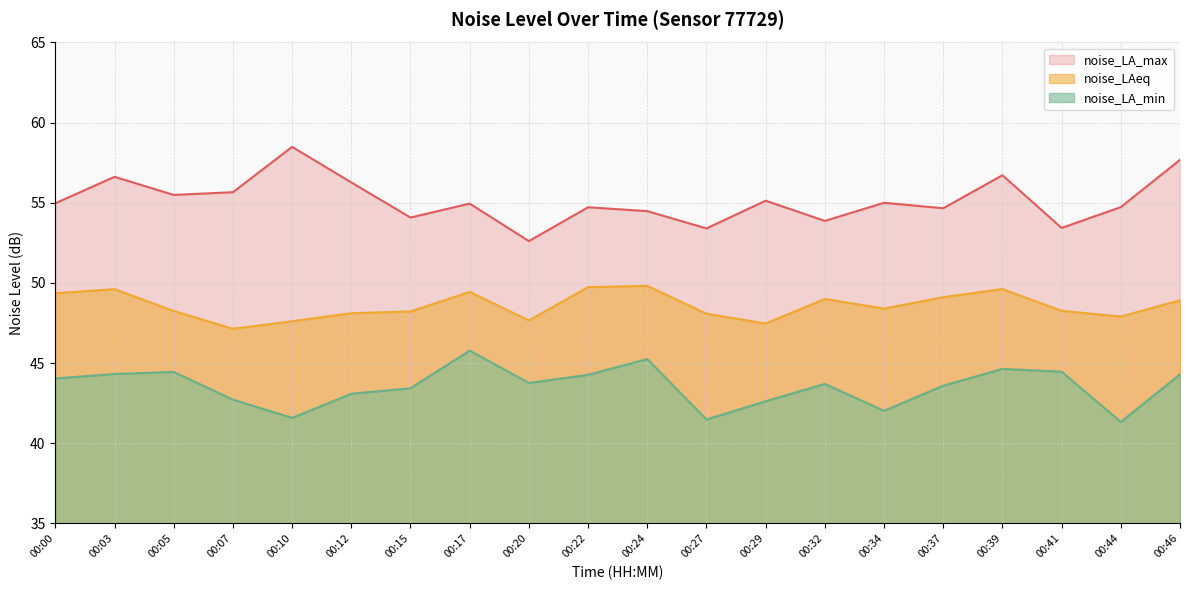

Which series changed the most between 00:27 and 00:41?

noise_LA_min